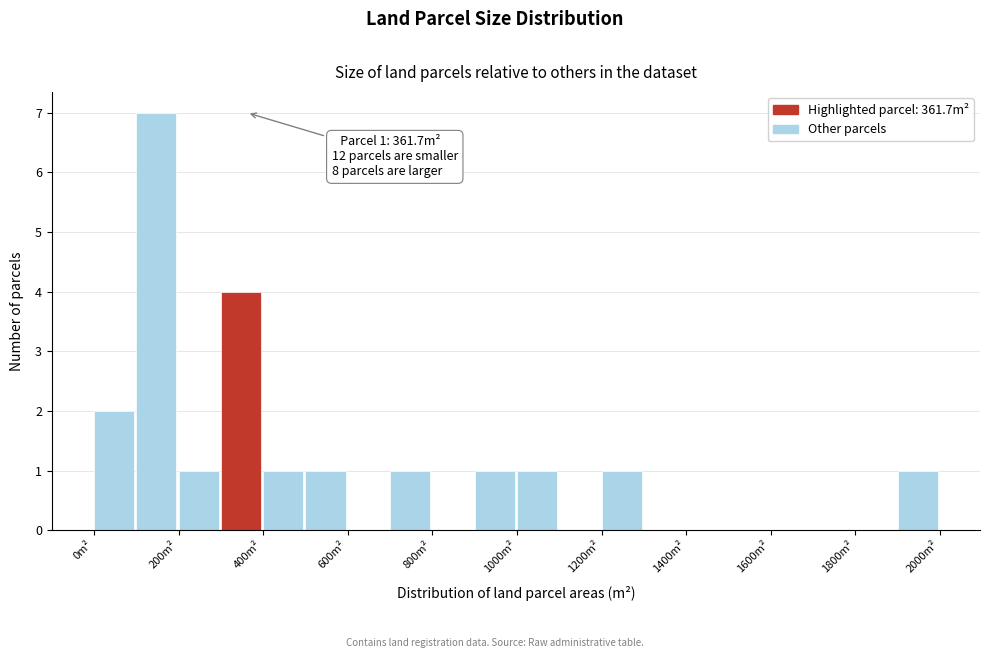

Which range on the x-axis has the tallest bar?

100 to 200